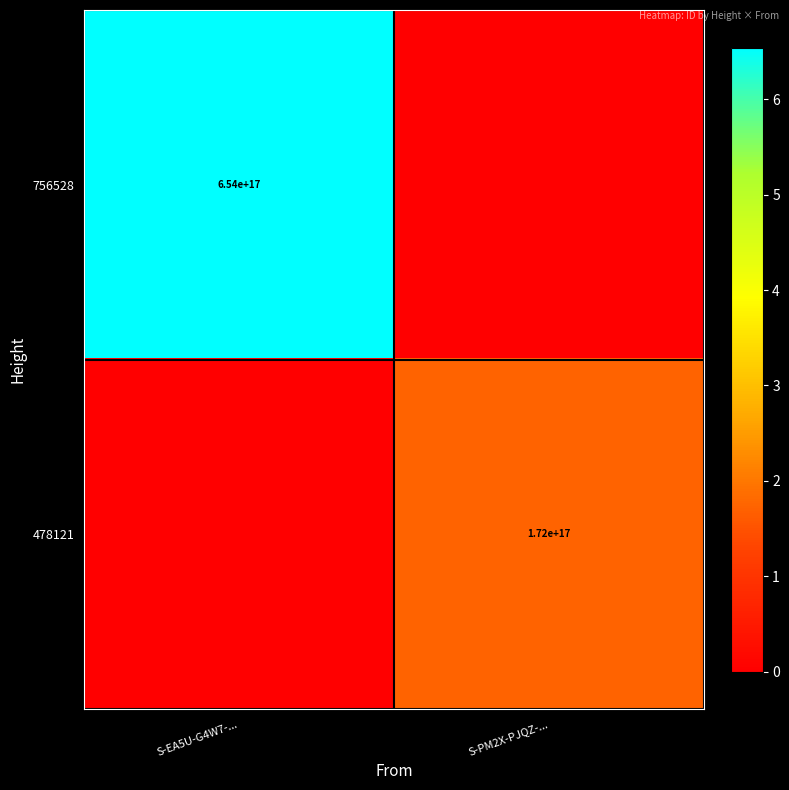

What is the maximum value shown in the chart?

654180164959976064